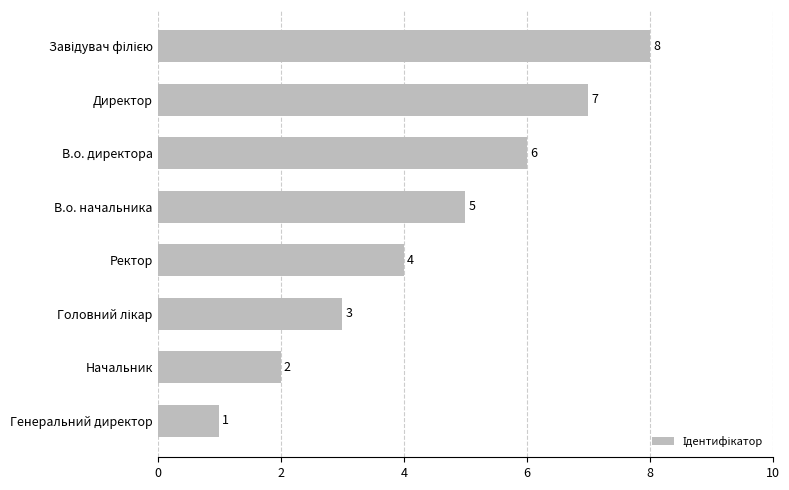

Count the values in the range 3 to 7.

5